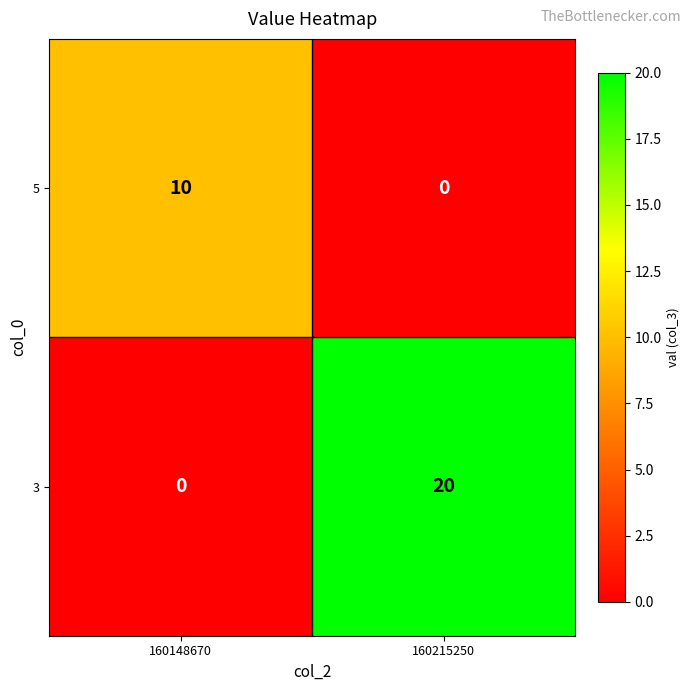

Reading right to left, what are all the values shown in this chart?

5: 160215250=0	160148670=10
3: 160215250=20	160148670=0